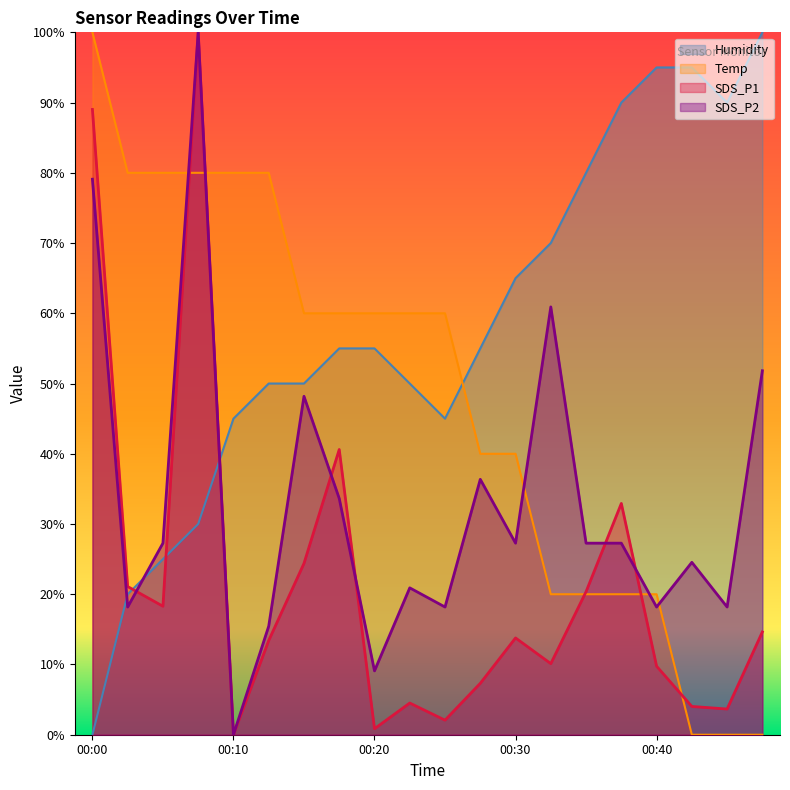

List the series in order of their overall mean, highest first.

Humidity, Temp, SDS_P2, SDS_P1